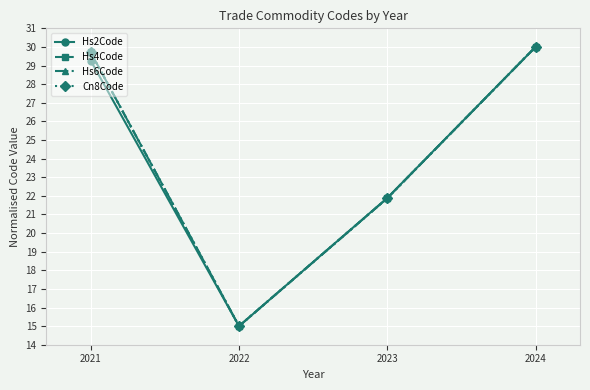

Reading right to left, what are all the values shown in this chart?

Hs2Code: 2024=30.0	2023=21.9	2022=15.0	2021=29.3
Hs4Code: 2024=30.0	2023=21.9	2022=15.0	2021=29.7
Hs6Code: 2024=30.0	2023=21.9	2022=15.0	2021=29.7
Cn8Code: 2024=30.0	2023=21.9	2022=15.0	2021=29.7